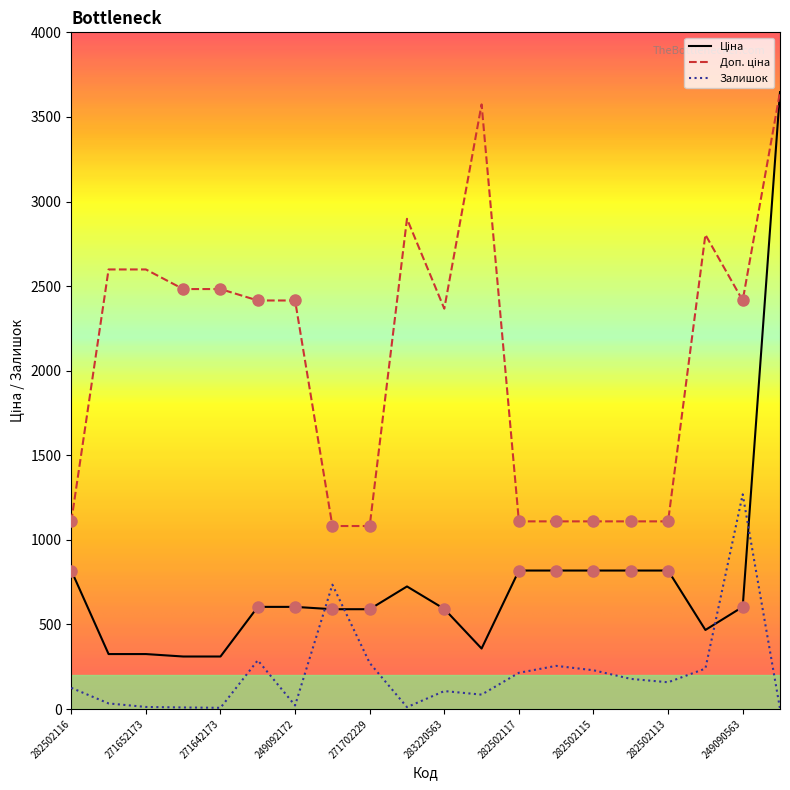

Does the chart have visible grid lines?

No